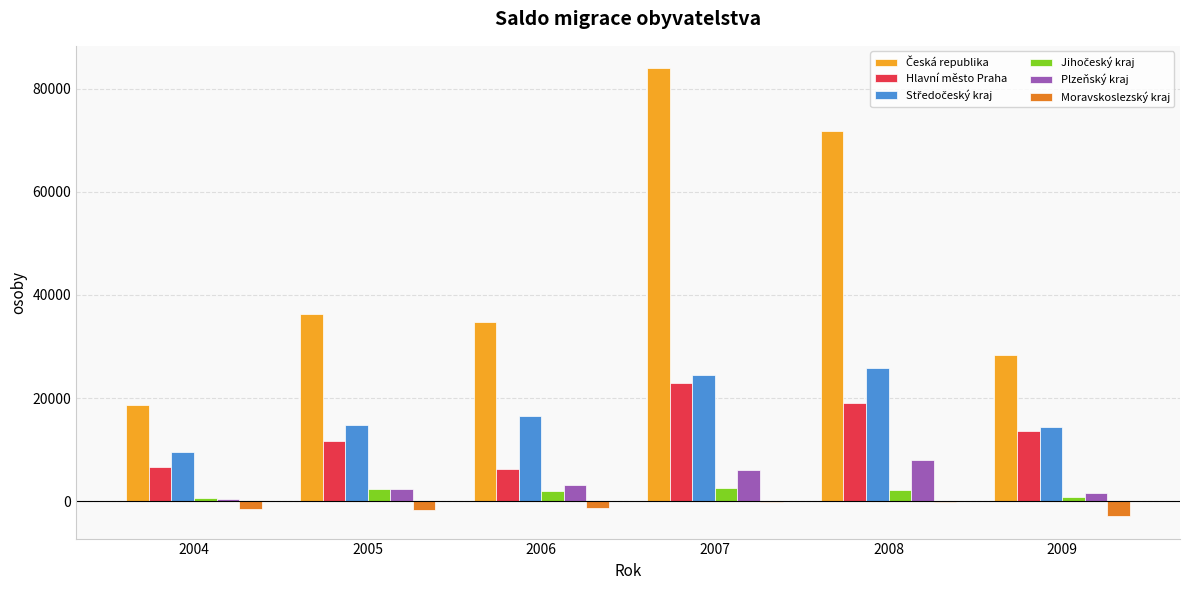

At which category is the sum across all series the highest?

2007